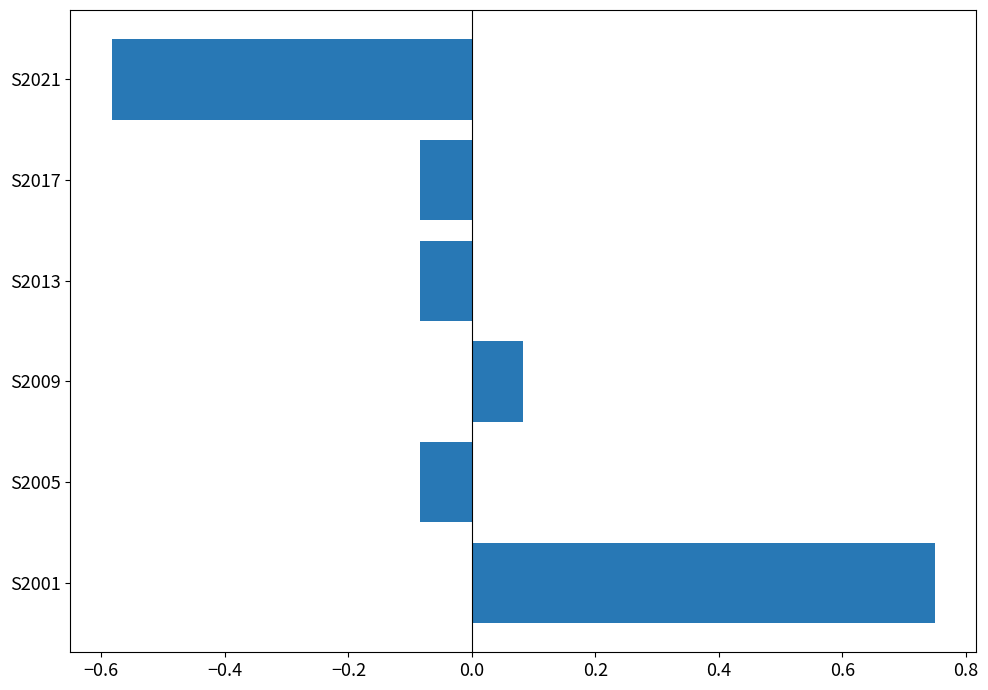

At which category does the chart reach its minimum across all series?

S2021